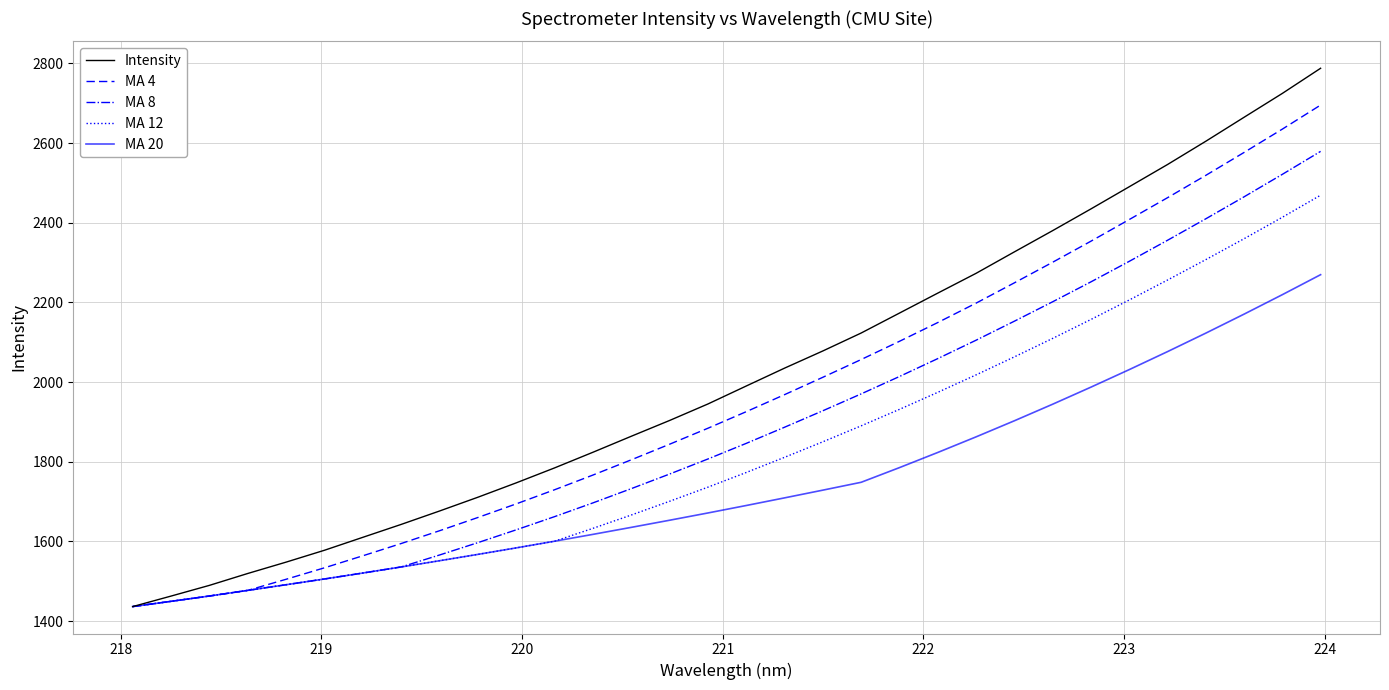

Reading left to right, extract all data points from this chart.

Intensity: 1436.4	1462.7	1489.6	1519.5	1548.0	1577.8	1610.3	1642.7	1676.3	1710.9	1747.0	1784.5	1823.8	1863.9	1903.6	1945.0	1990.1	2034.9	2078.1	2123.1	2173.2	2223.3	2273.0	2326.8	2380.2	2434.7	2490.4	2546.2	2604.6	2664.8	2724.7	2787.9
MA 4: 1436.4	1449.5	1462.9	1477.0	1505.0	1533.7	1563.9	1594.7	1626.8	1660.0	1694.2	1729.7	1766.5	1804.8	1843.9	1884.1	1925.6	1968.4	2012.0	2056.6	2102.4	2149.4	2198.2	2249.1	2300.8	2353.7	2408.0	2462.9	2519.0	2576.5	2635.1	2695.5
MA 8: 1436.4	1449.5	1462.9	1477.0	1491.2	1505.7	1520.6	1535.9	1565.9	1596.9	1629.0	1662.2	1696.6	1732.4	1769.1	1806.9	1846.1	1886.6	1928.0	1970.3	2014.0	2058.9	2105.1	2152.8	2201.6	2251.6	2303.1	2356.0	2409.9	2465.1	2521.6	2579.2
MA 12: 1436.4	1449.5	1462.9	1477.0	1491.2	1505.7	1520.6	1535.9	1551.5	1567.4	1583.7	1600.5	1632.7	1666.2	1700.7	1736.1	1773.0	1811.1	1850.1	1890.1	1931.5	1974.2	2018.0	2063.2	2109.6	2157.2	2206.1	2256.2	2307.4	2359.9	2413.8	2469.2
MA 20: 1436.4	1449.5	1462.9	1477.0	1491.2	1505.7	1520.6	1535.9	1551.5	1567.4	1583.7	1600.5	1617.6	1635.2	1653.1	1671.4	1690.1	1709.3	1728.7	1748.4	1785.2	1823.3	1862.4	1902.8	1944.4	1987.3	2031.3	2076.5	2122.9	2170.6	2219.5	2269.6